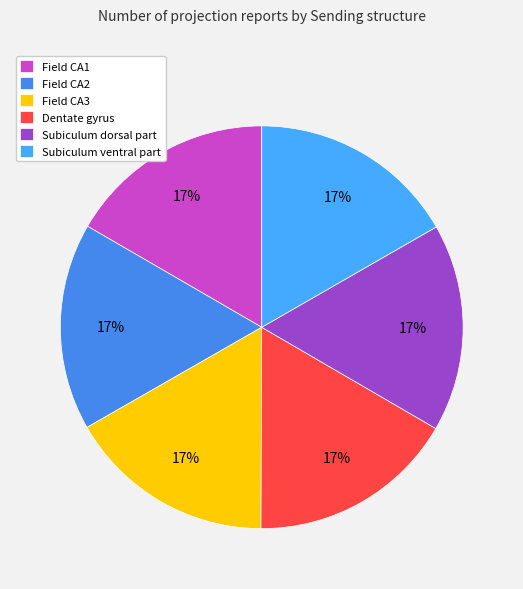

How many segments does this pie chart have?

6